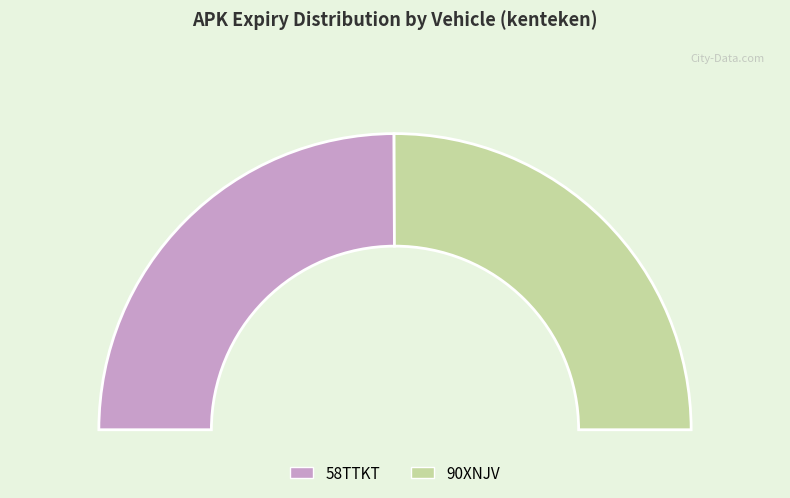

Do 58TTKT and 90XNJV together represent more than half of the pie?

Yes